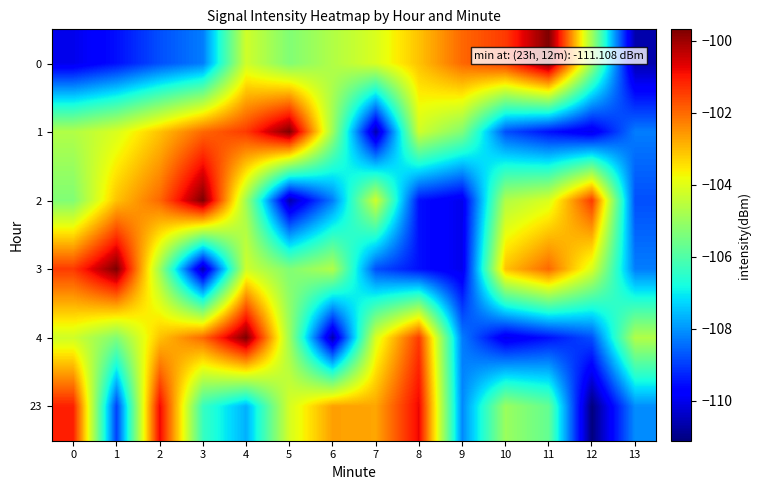

Between 2 and 5, which series saw the biggest shift?

2